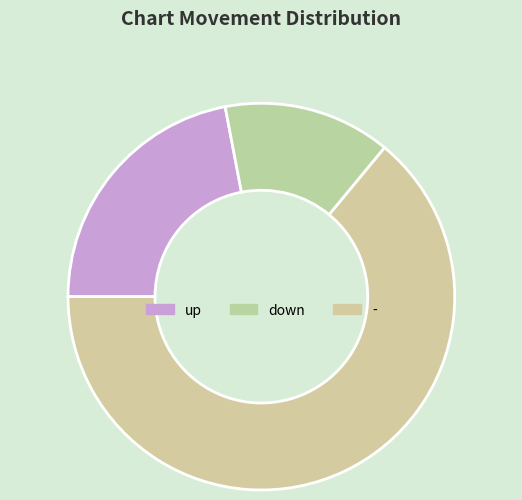

Rank the categories by value from lowest to highest.

down, up, -